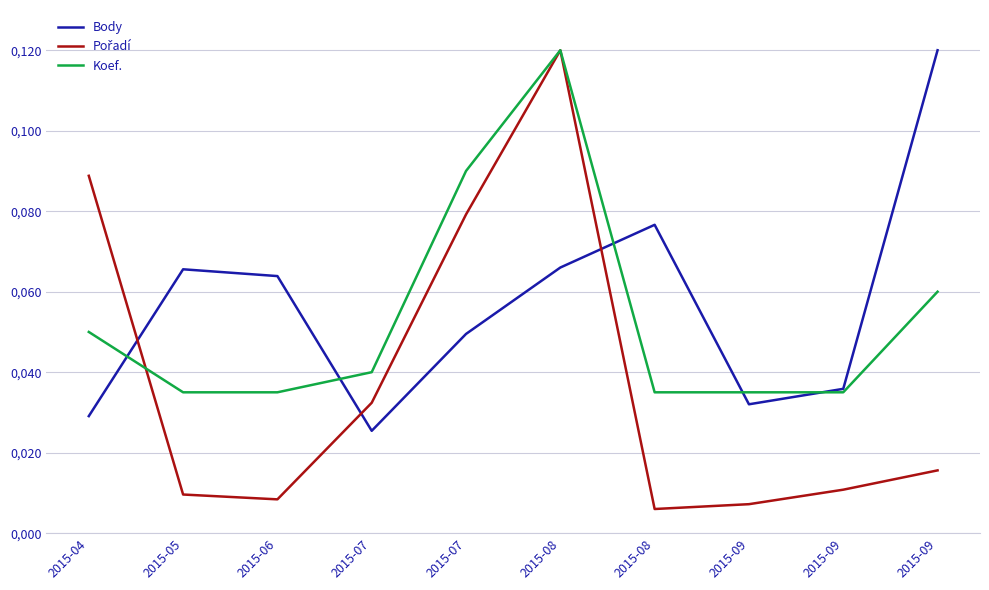

Does the chart have visible grid lines?

Yes